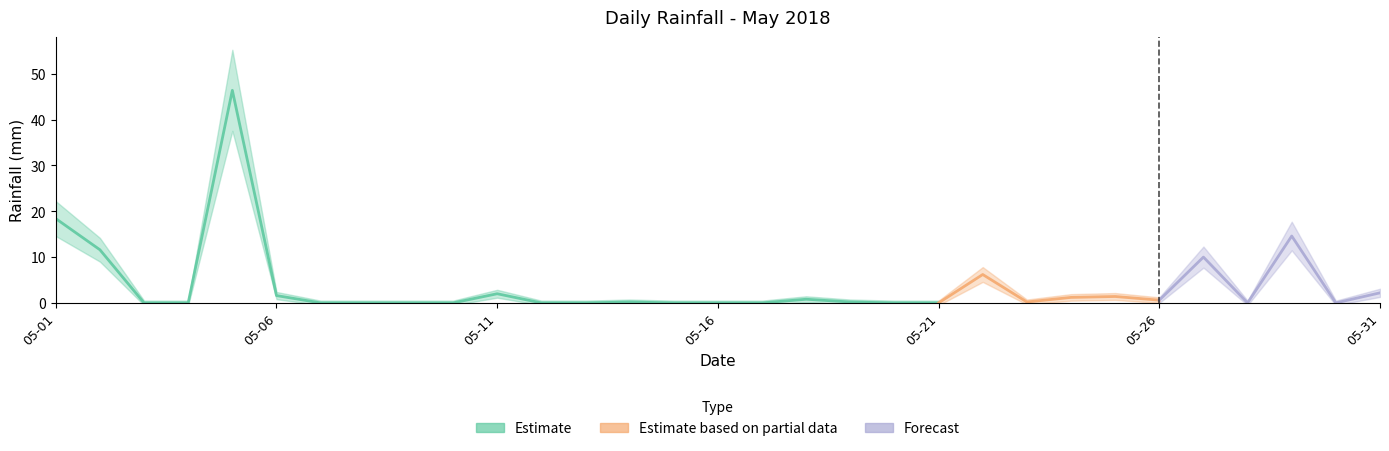

The chart shows a value of 32.3 at 2018-05-13. True or false?

False